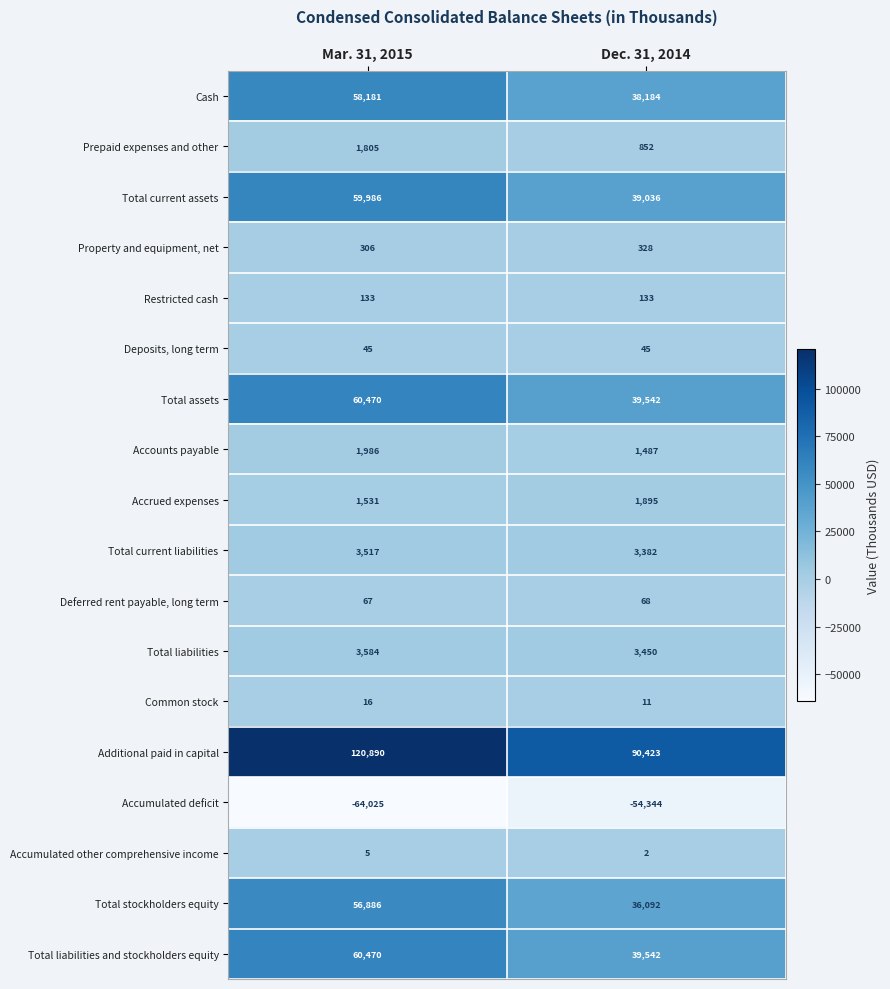

Is it true that Total current liabilities equals 3517 at Mar. 31, 2015?

True